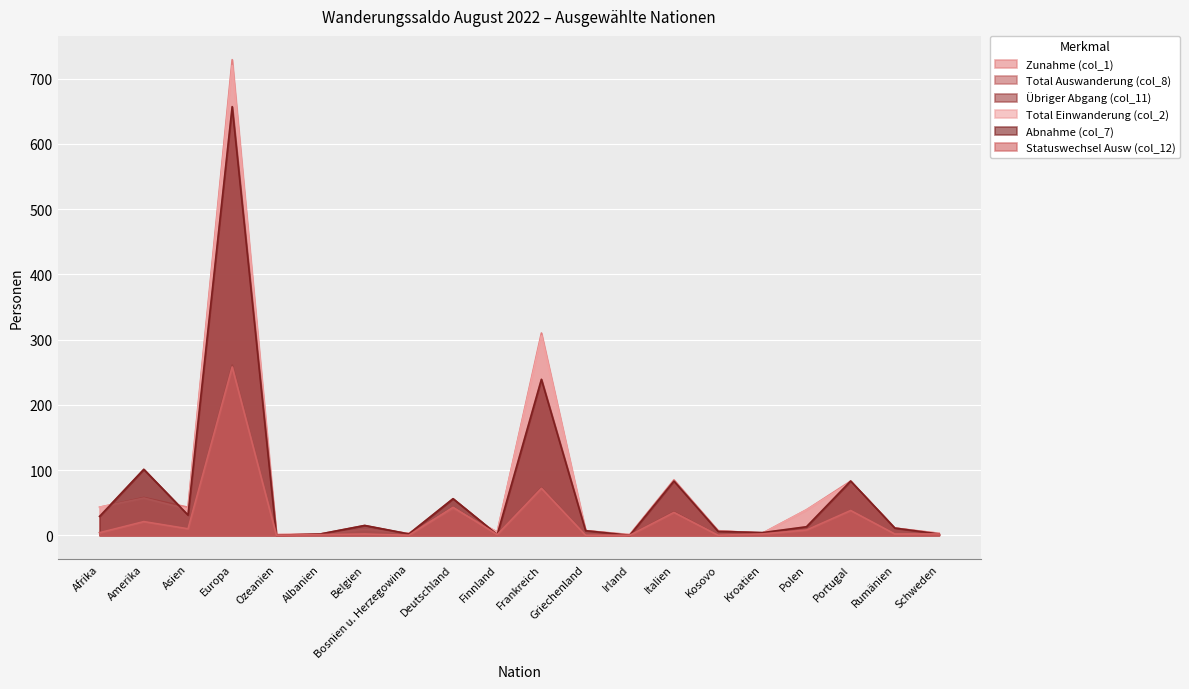

Which has a higher value, Afrika or Irland?

Afrika